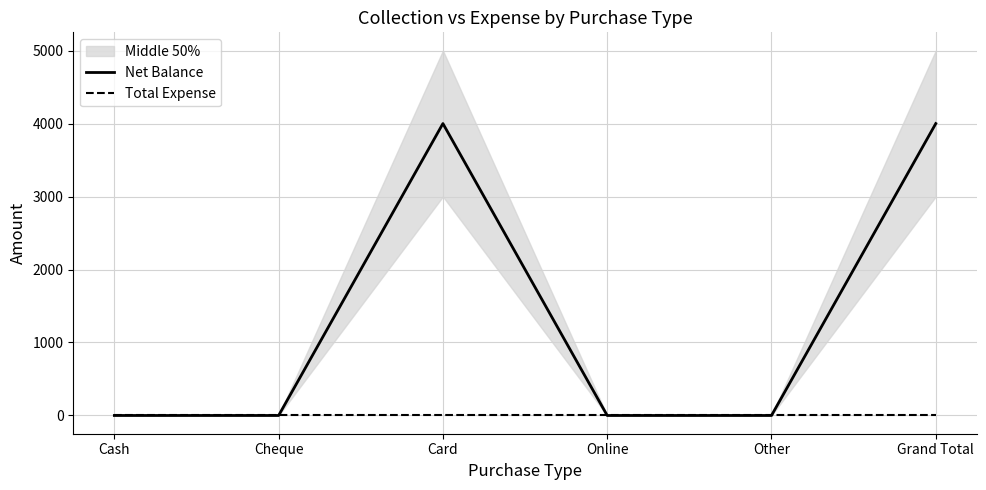

Which has a higher value, Other or Cash?

Other